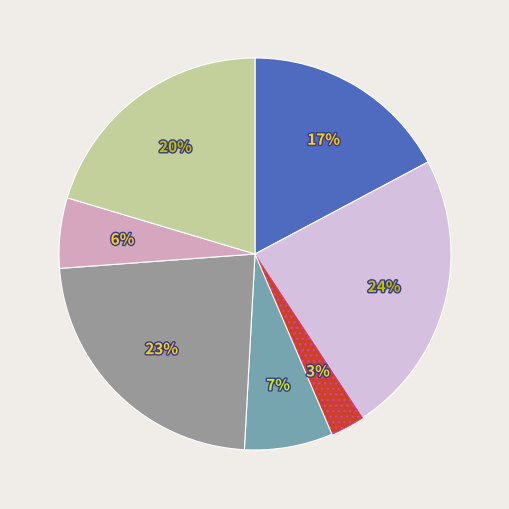

Does any single category account for the majority?

No